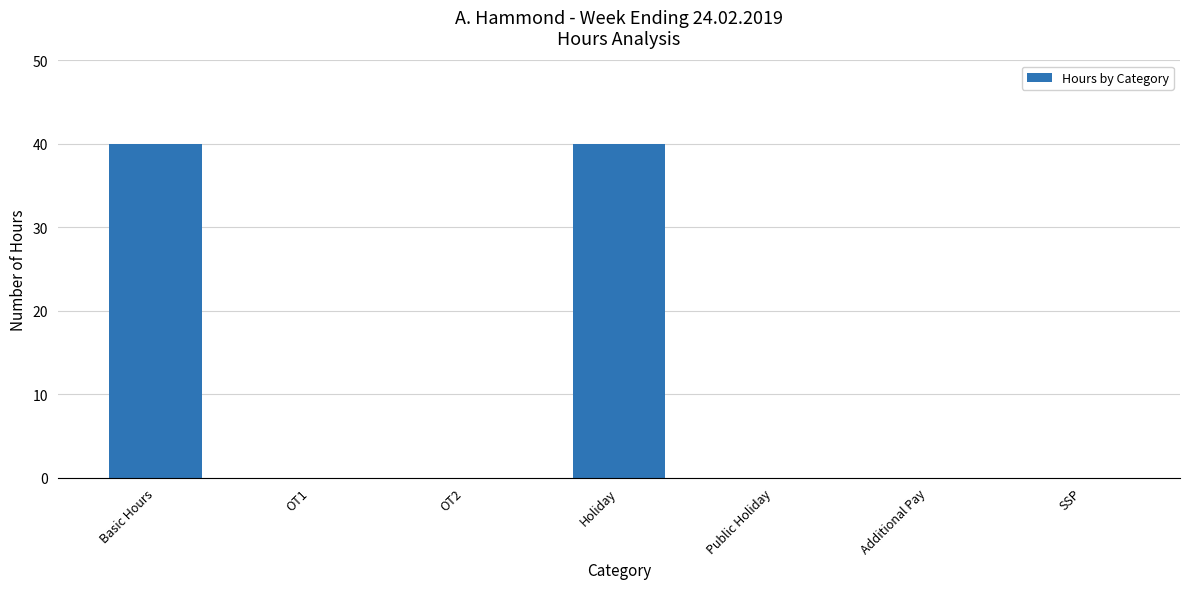

True or false: the data shows -26 at OT1.

False